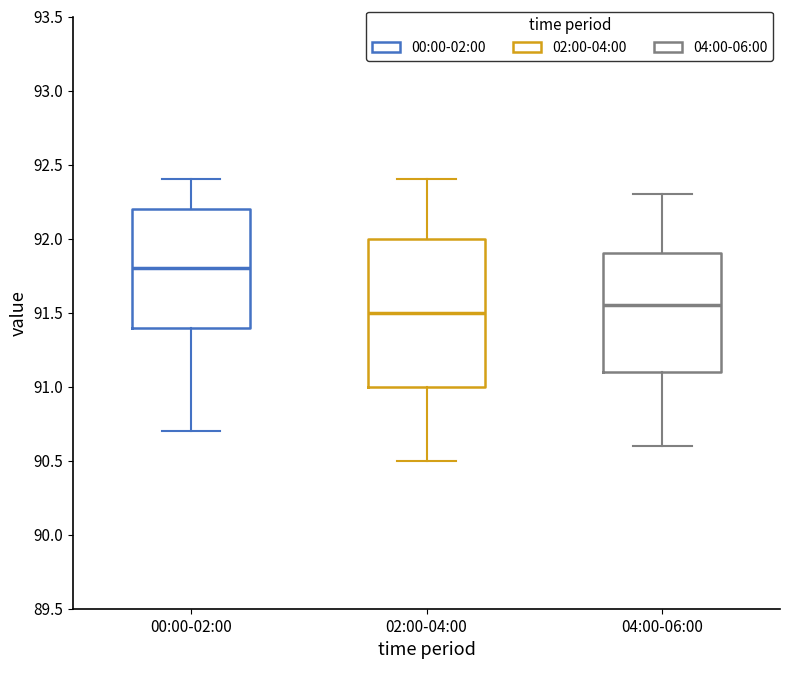

Which box is the tallest, from its lower edge to its upper edge?

02:00-04:00